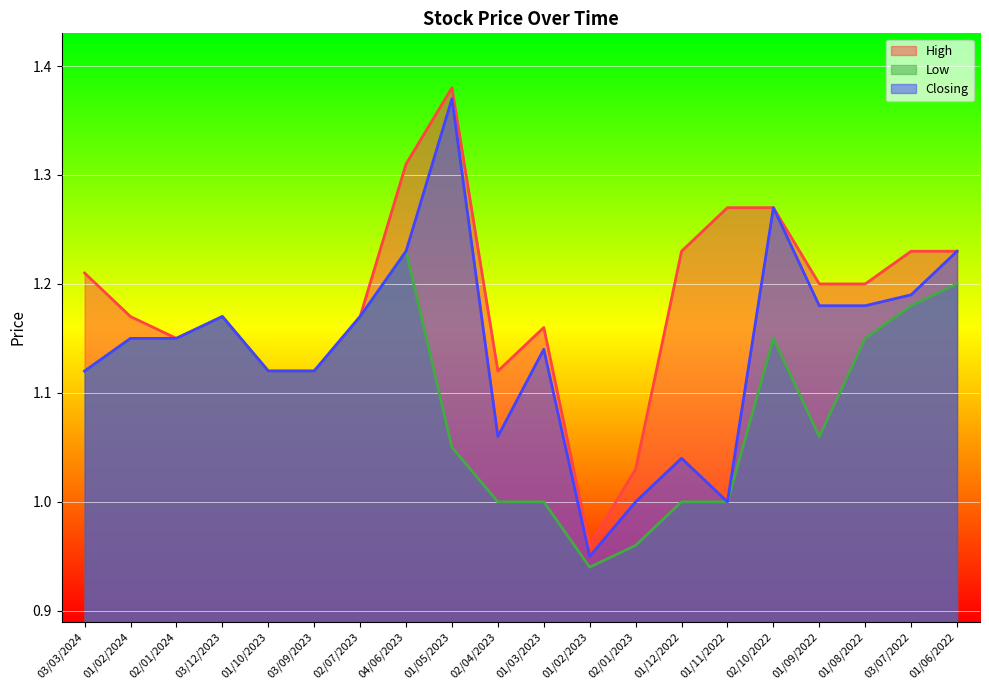

How many lines are shown in the chart?

3